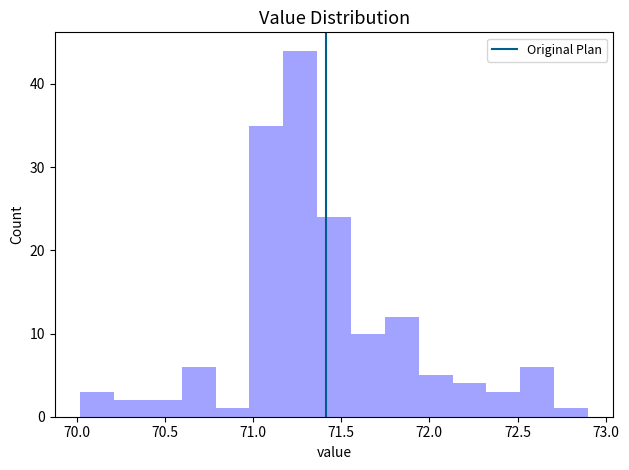

Read against the x-axis, roughly where is the centre of the tallest bar?

71.25